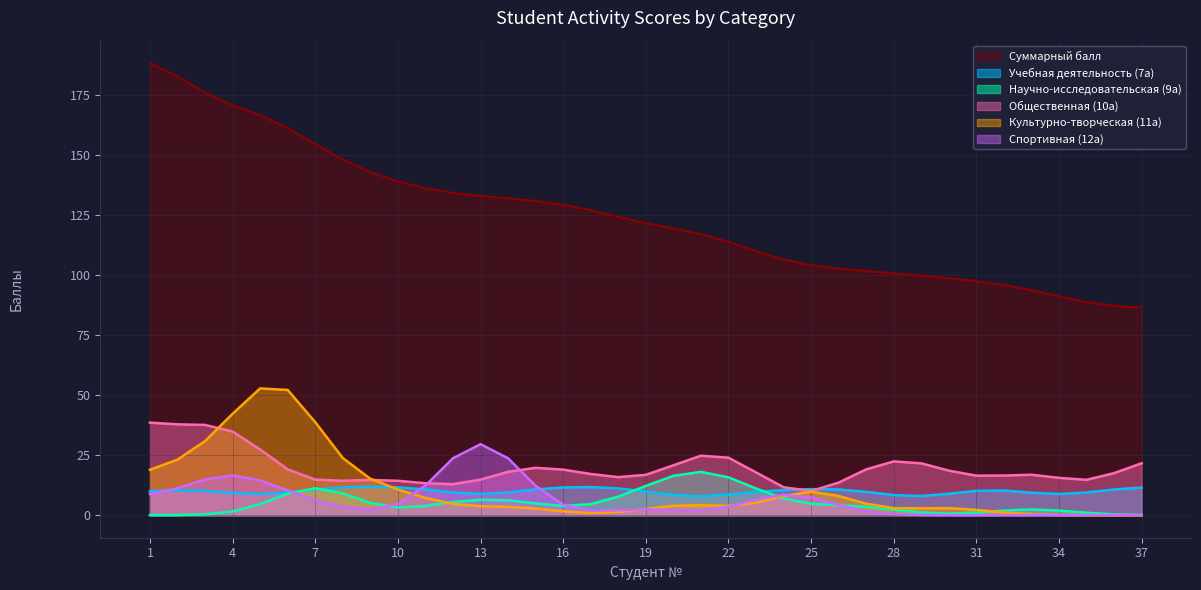

Which series has the widest spread of values?

Суммарный балл